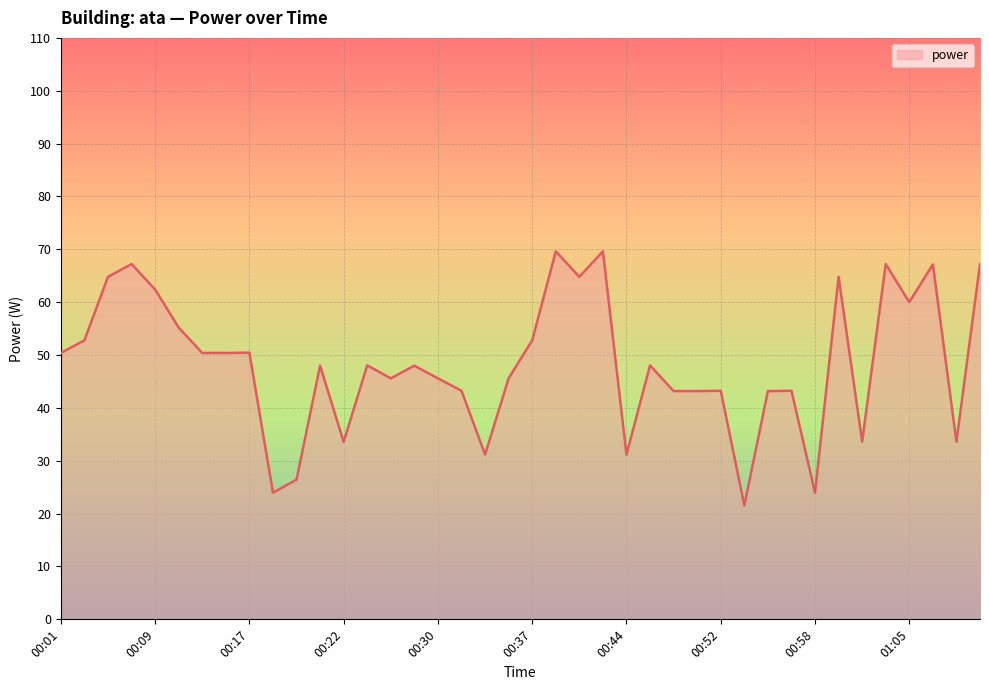

What is the greatest value displayed?

69.6